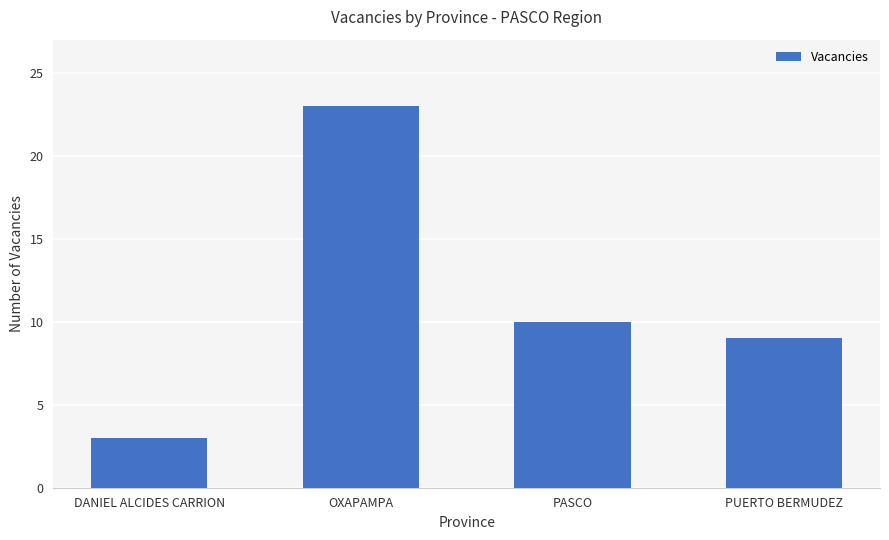

What position from the right is PASCO?

2